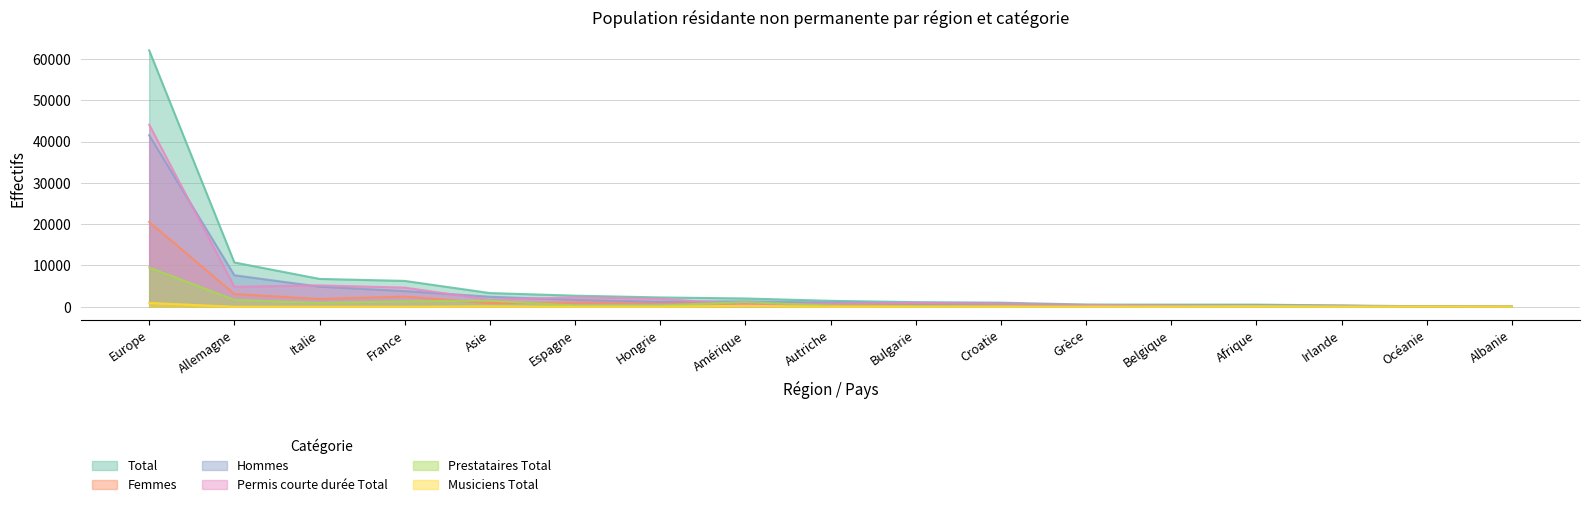

True or false: Permis courte durée Total and Total intersect in this chart.

False